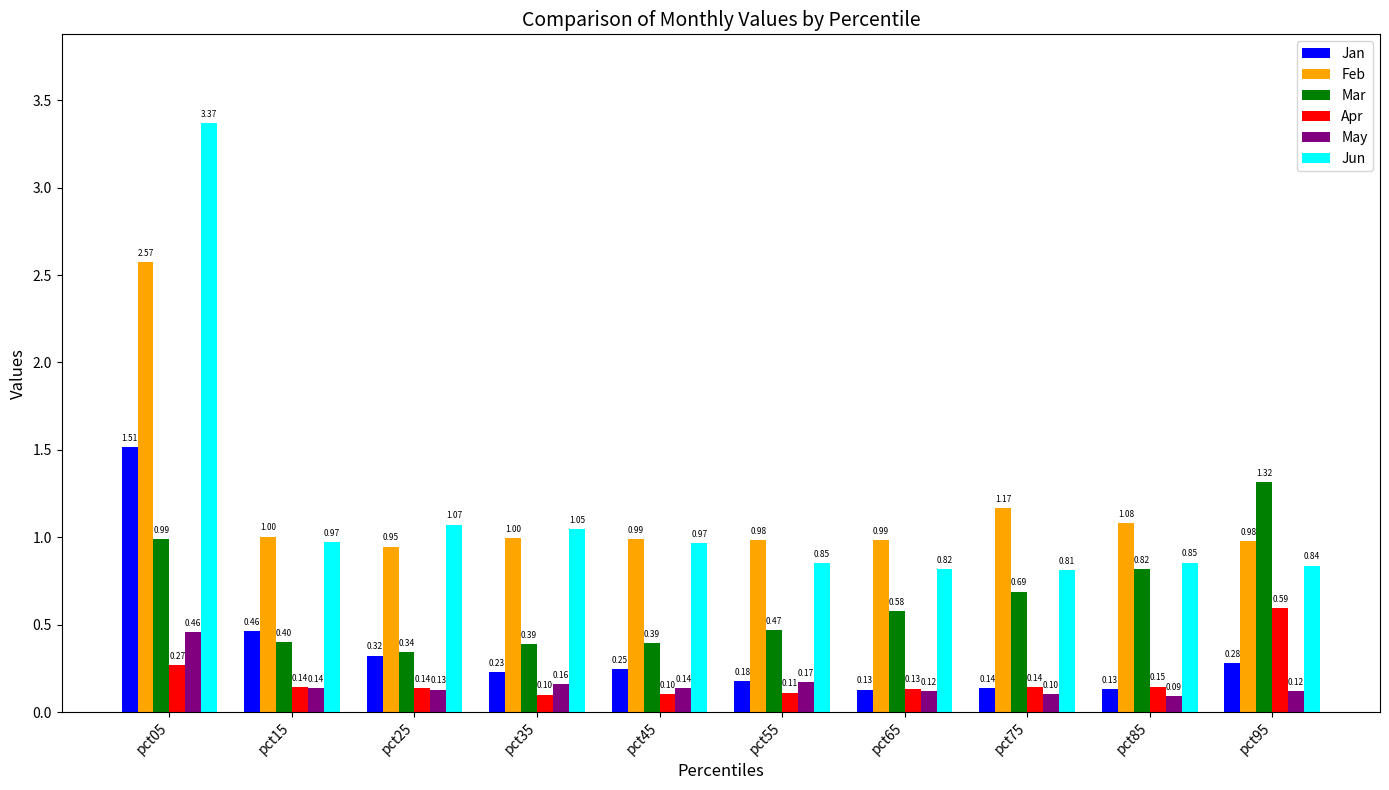

The May series shows 0.1 at pct25. True or false?

True